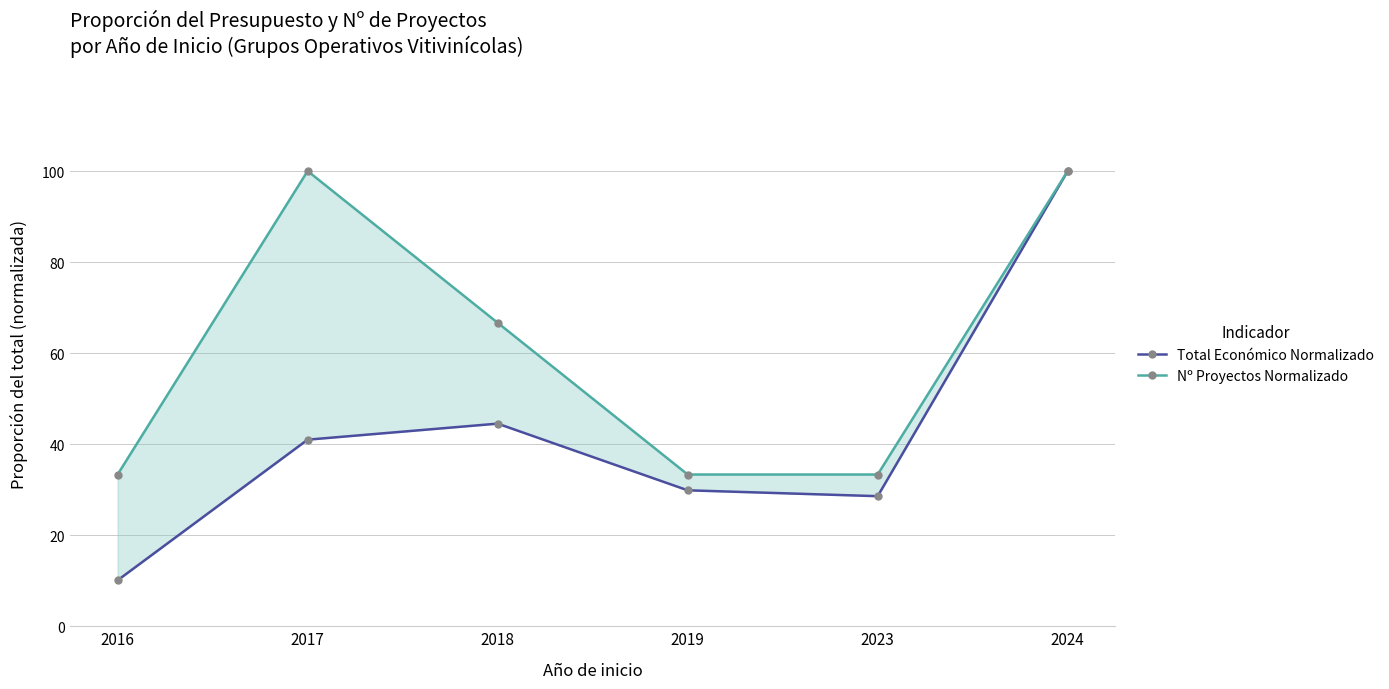

What is the average value of the Nº Proyectos Normalizado series?

61.1